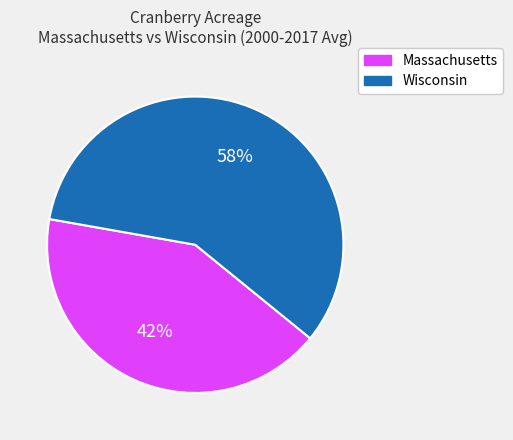

Which category has the smallest portion of the pie?

Massachusetts